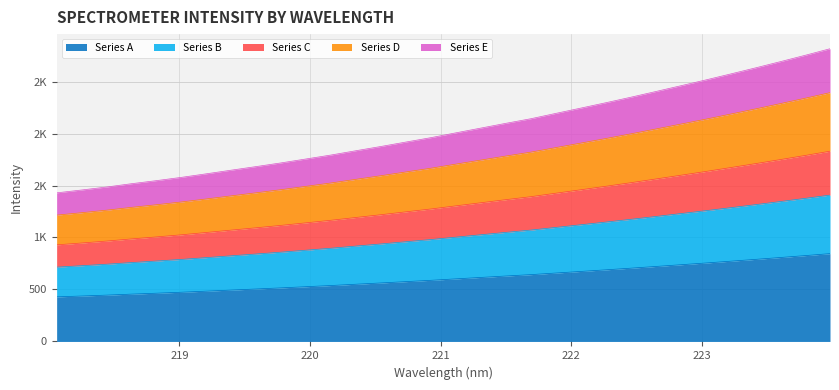

List the labels in order of value, smallest first.

218.0596, 218.2508, 218.442, 218.6332, 218.8244, 219.0156, 219.2067, 219.3979, 219.589, 219.7801, 219.9712, 220.1623, 220.3533, 220.5444, 220.7354, 220.9264, 221.1174, 221.3083, 221.4993, 221.6902, 221.8812, 222.0721, 222.263, 222.4538, 222.6447, 222.8355, 223.0264, 223.2172, 223.408, 223.5987, 223.7895, 223.9802